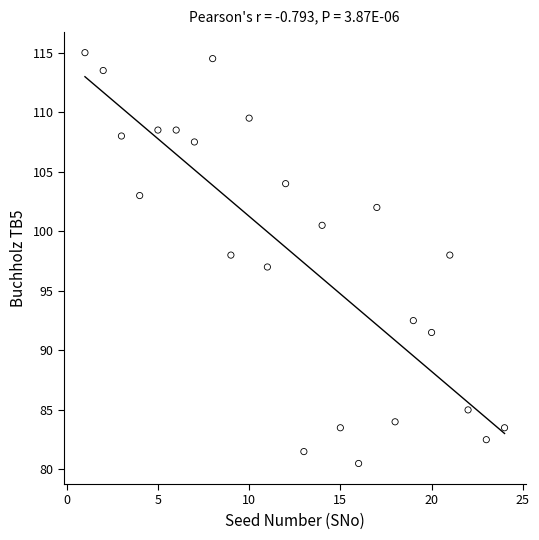

What is the range of Y values (max minus min)?

34.5